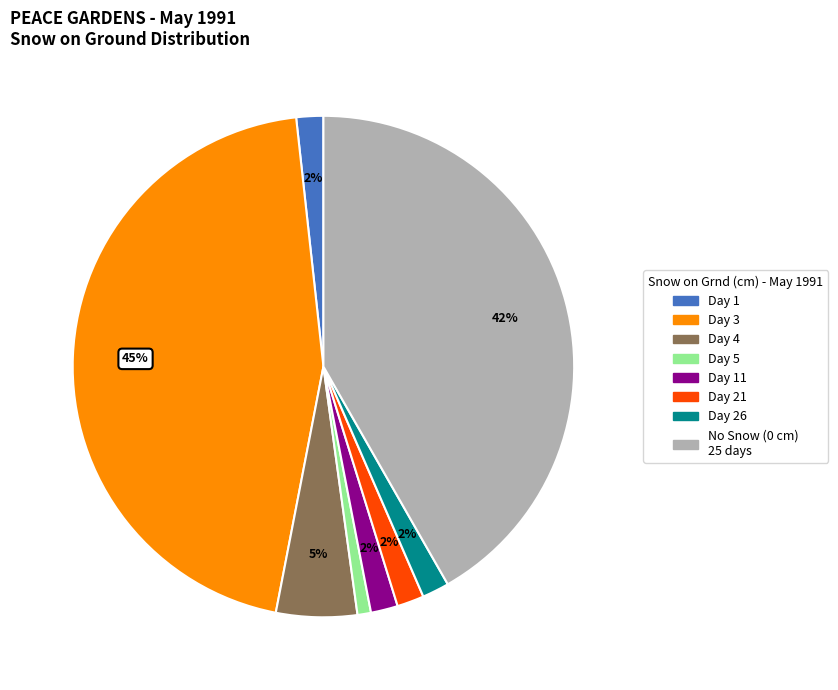

Count the number of slices in the pie.

8